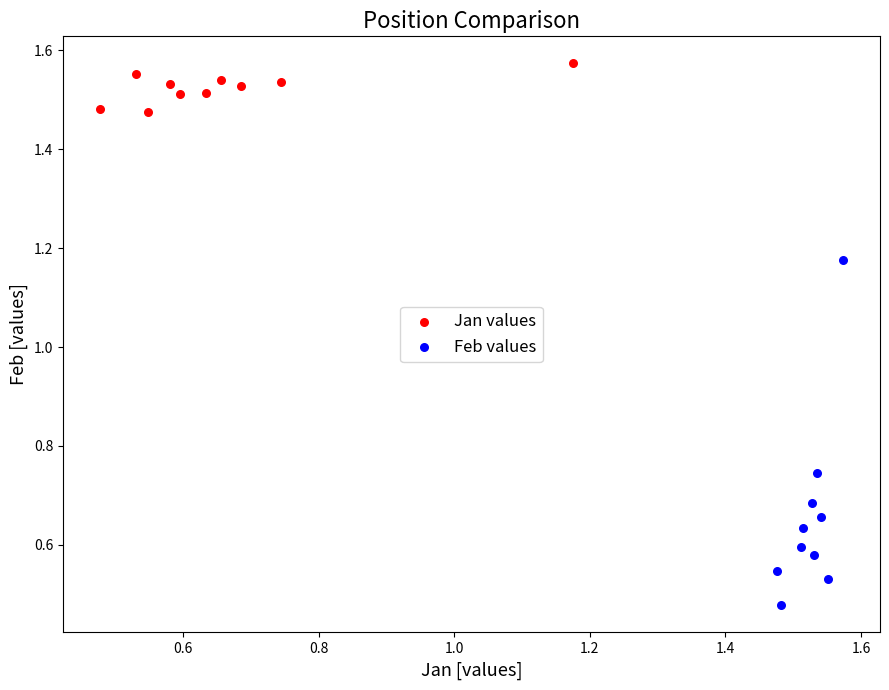

Which series reaches the maximum Y coordinate?

Jan values